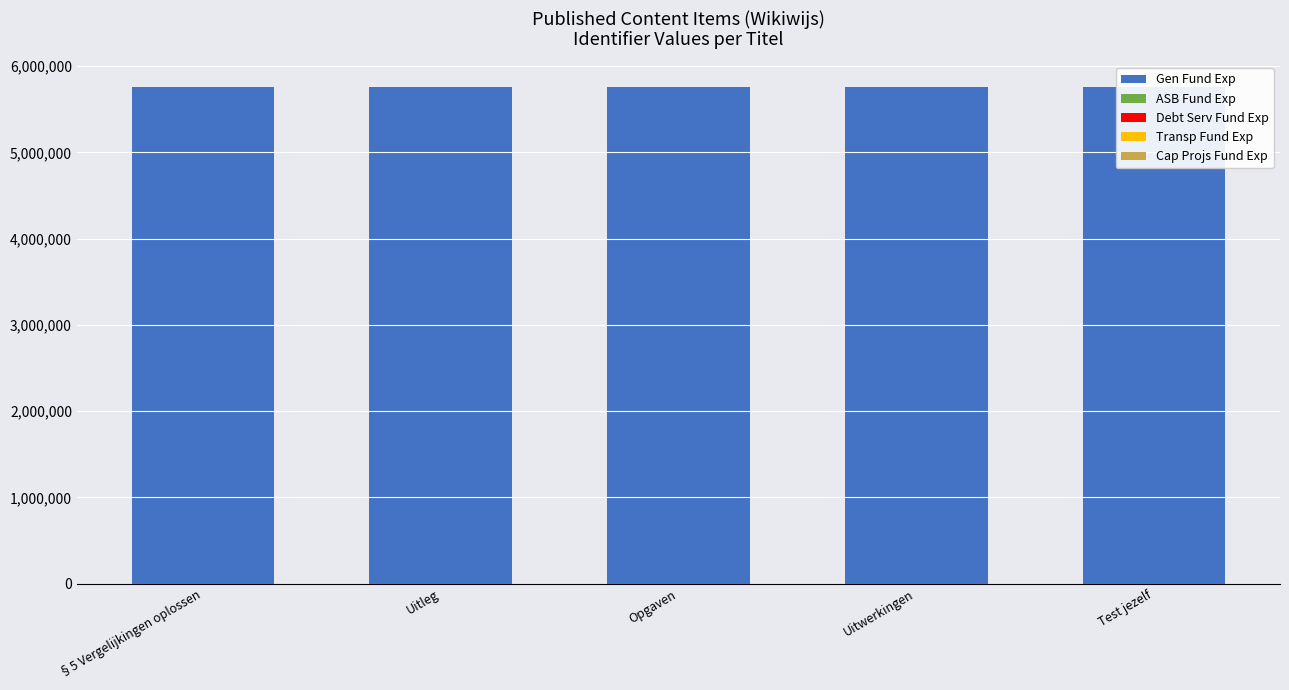

What are all the series names shown in the legend?

Gen Fund Exp, ASB Fund Exp, Debt Serv Fund Exp, Transp Fund Exp, Cap Projs Fund Exp